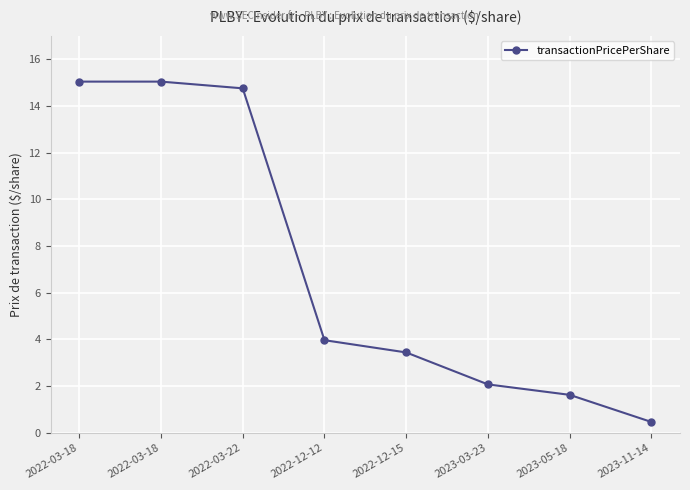

List the labels in order of value, smallest first.

2023-11-14, 2023-05-18, 2023-03-23, 2022-12-15, 2022-12-12, 2022-03-22, 2022-03-18, 2022-03-18